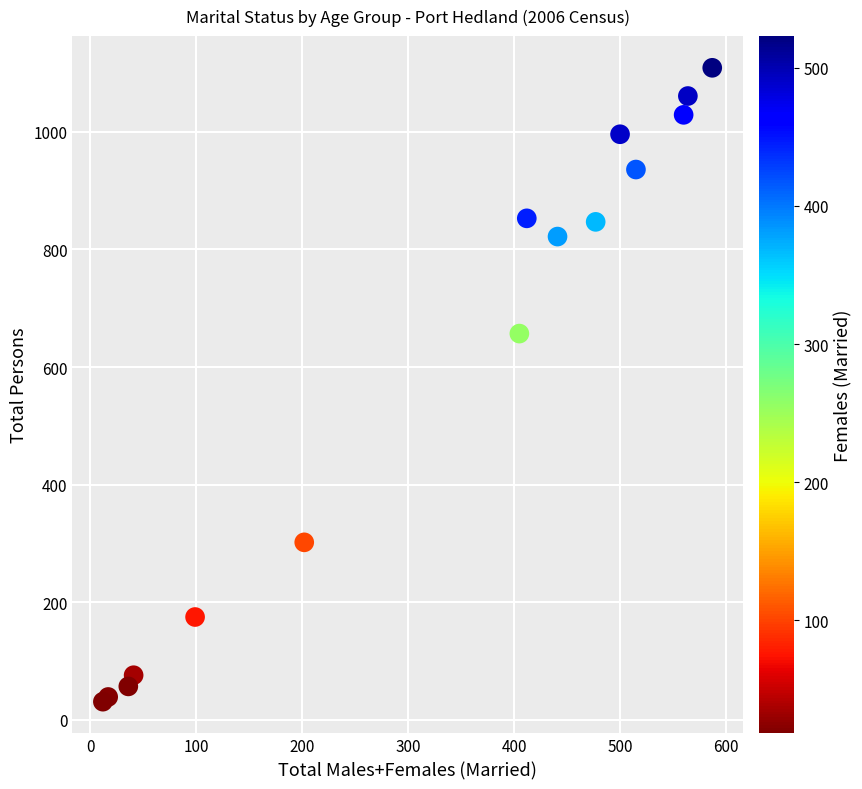

What Y value in the scatter plot is closest to 570?

657